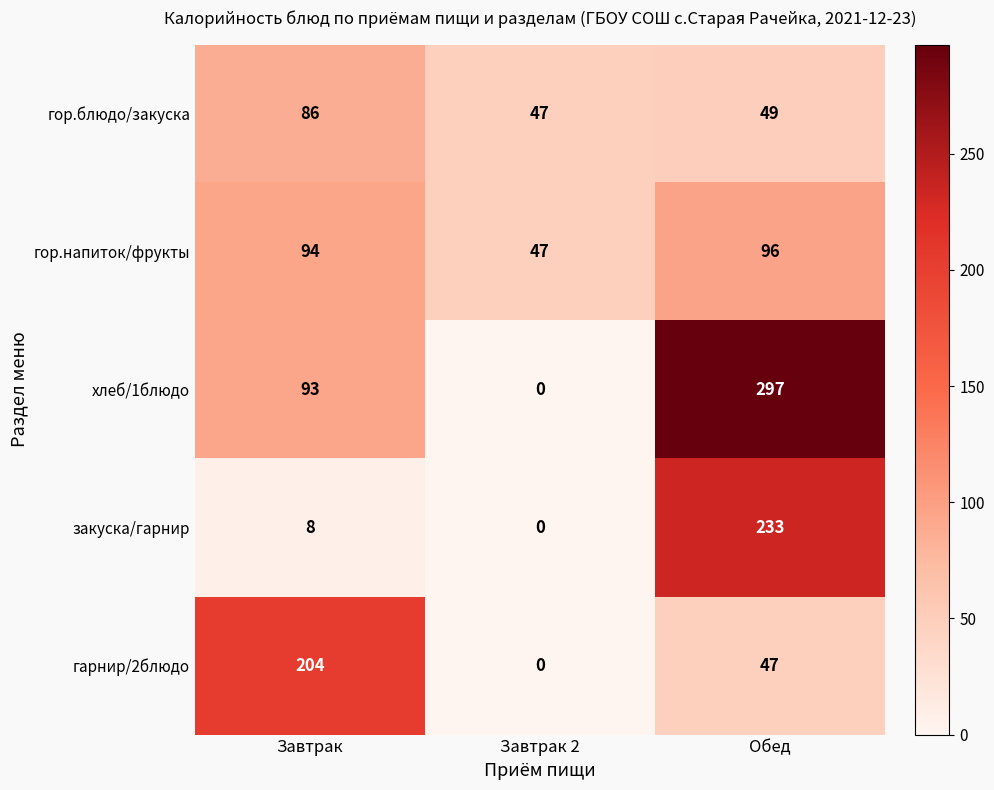

Reading left to right, extract all data points from this chart.

гор.блюдо/закуска: Завтрак=86	Завтрак 2=47	Обед=49
гор.напиток/фрукты: Завтрак=94	Завтрак 2=47	Обед=96
хлеб/1блюдо: Завтрак=93	Завтрак 2=0	Обед=297
закуска/гарнир: Завтрак=8	Завтрак 2=0	Обед=233
гарнир/2блюдо: Завтрак=204	Завтрак 2=0	Обед=47